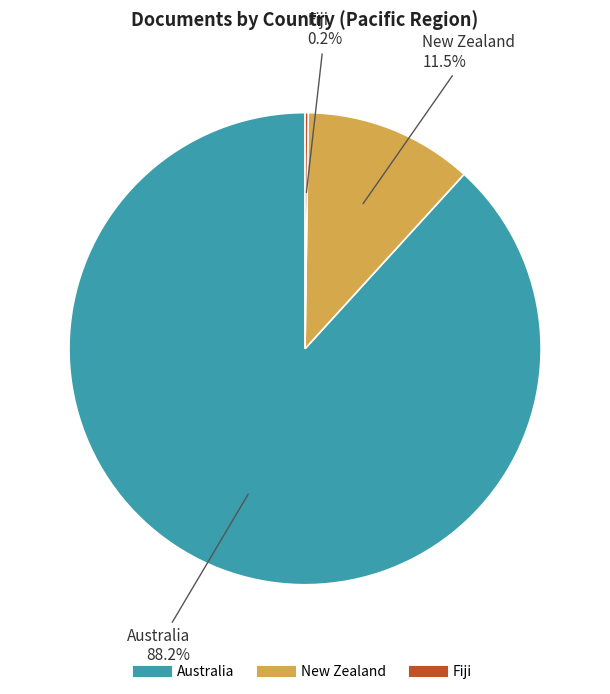

Is it true that Australia is 88% of the pie?

True